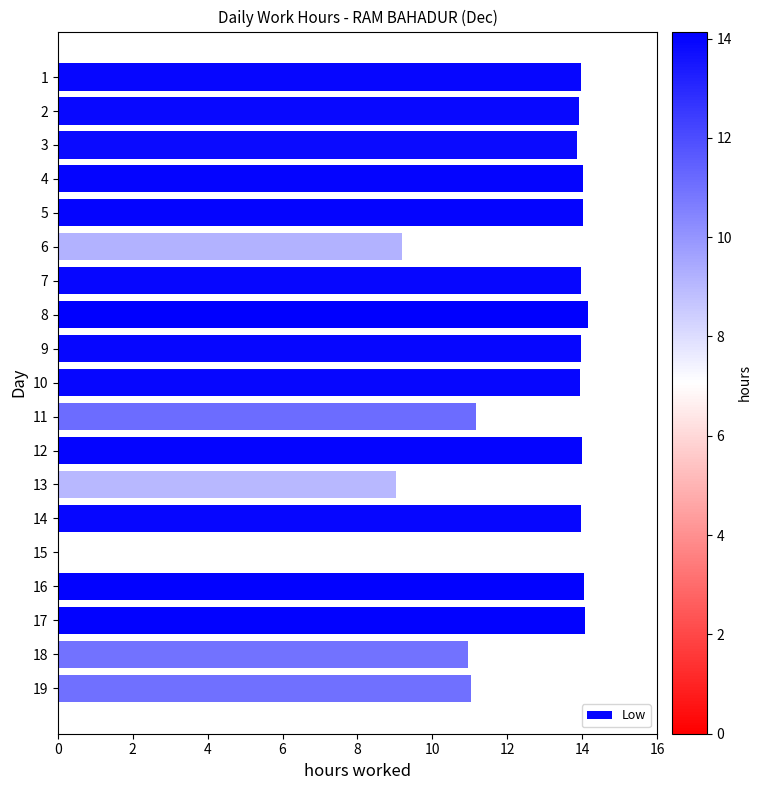

Approximately how many times larger is the value at 12 compared to 13?

1.5